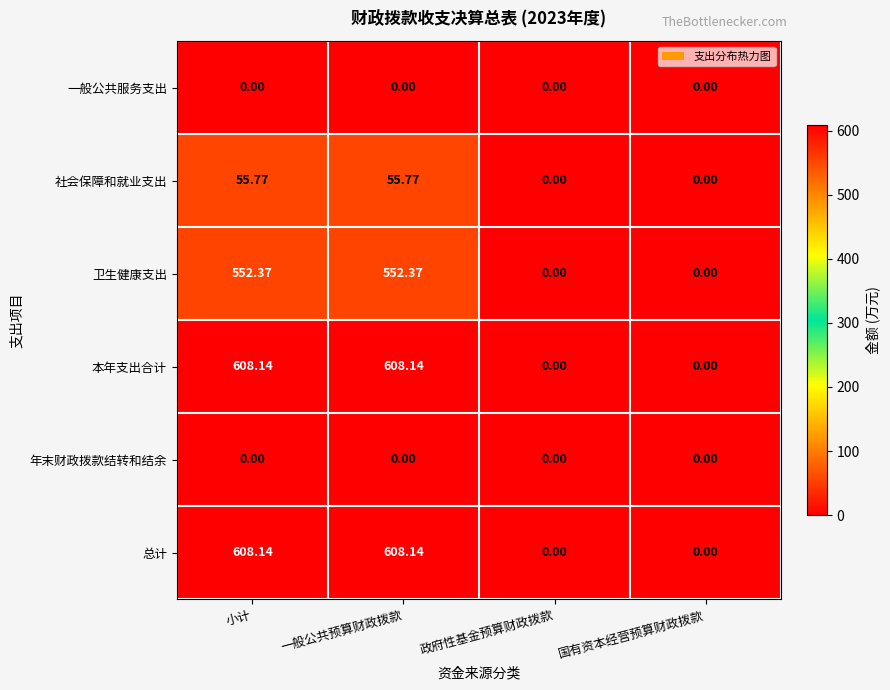

Is the value of 本年支出合计 at 一般公共预算财政拨款 greater than the value of 年末财政拨款结转和结余 at 一般公共预算财政拨款?

Yes